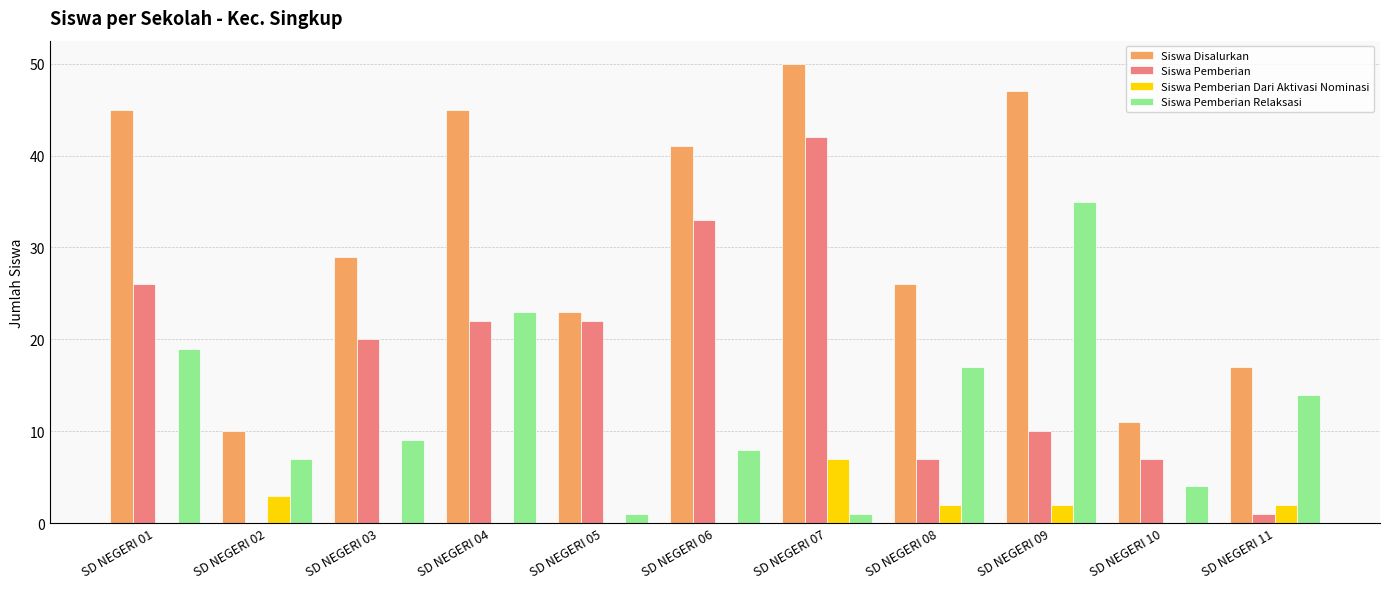

At which label does Siswa Pemberian Relaksasi first exceed 9?

SD NEGERI 01